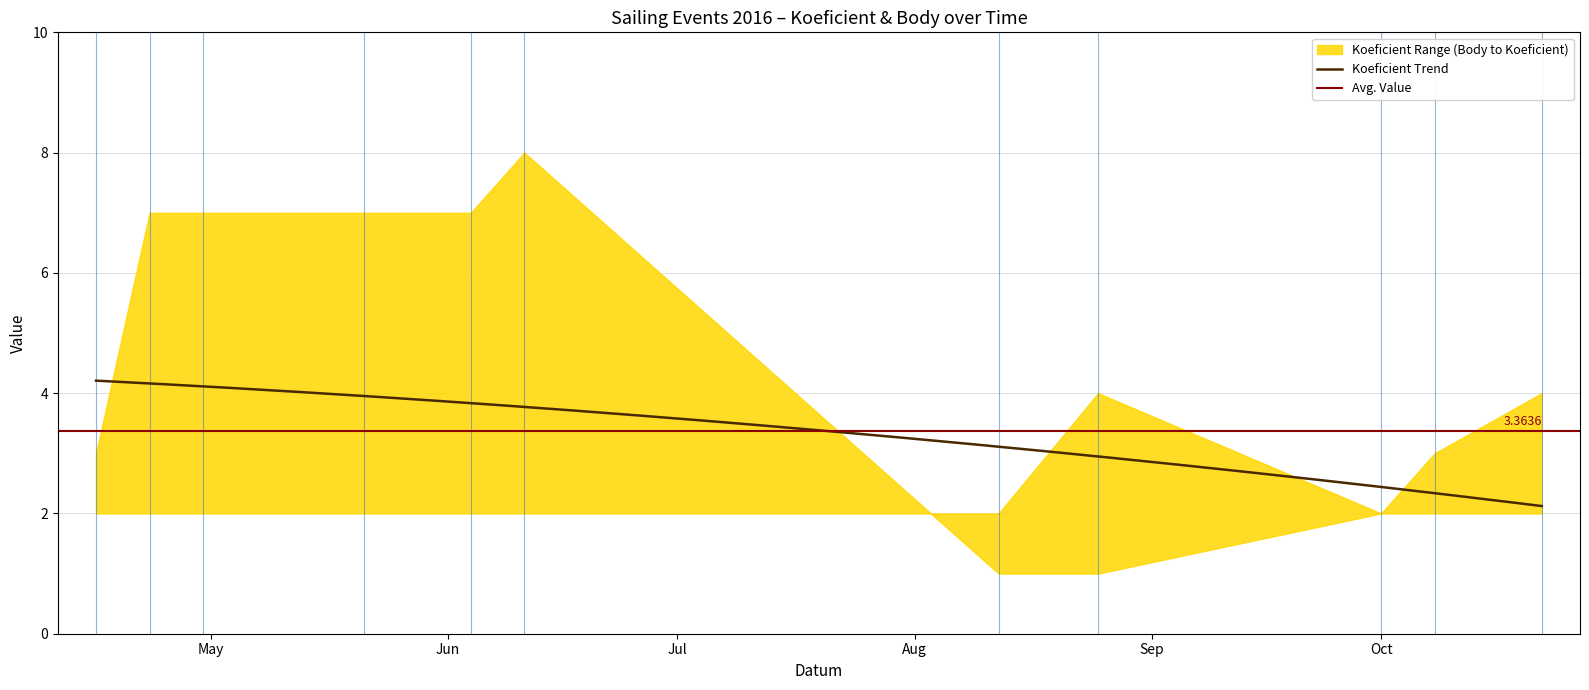

What is the lowest value of the Koeficient Trend series?

2.1